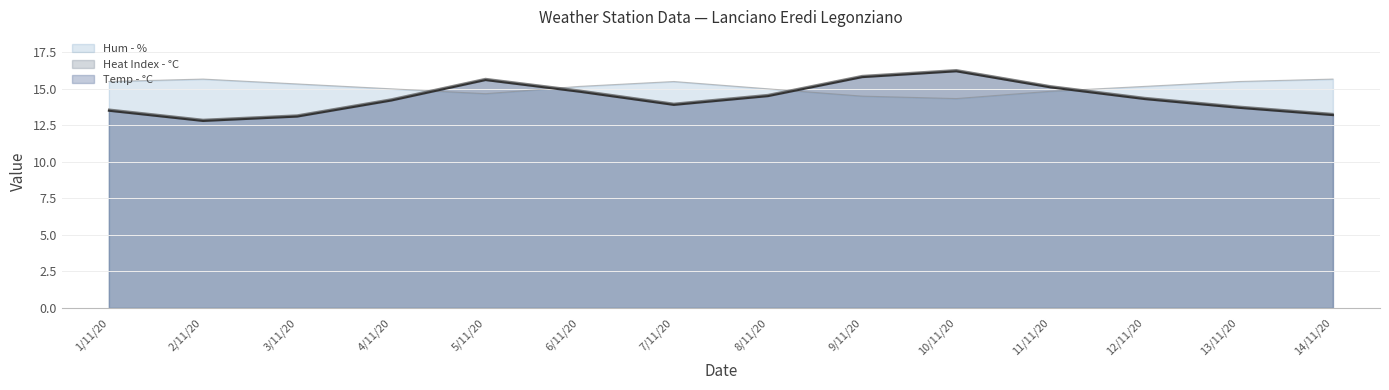

List the series in order of their peak value, lowest first.

Hum - %, Heat Index - °C, Temp - °C